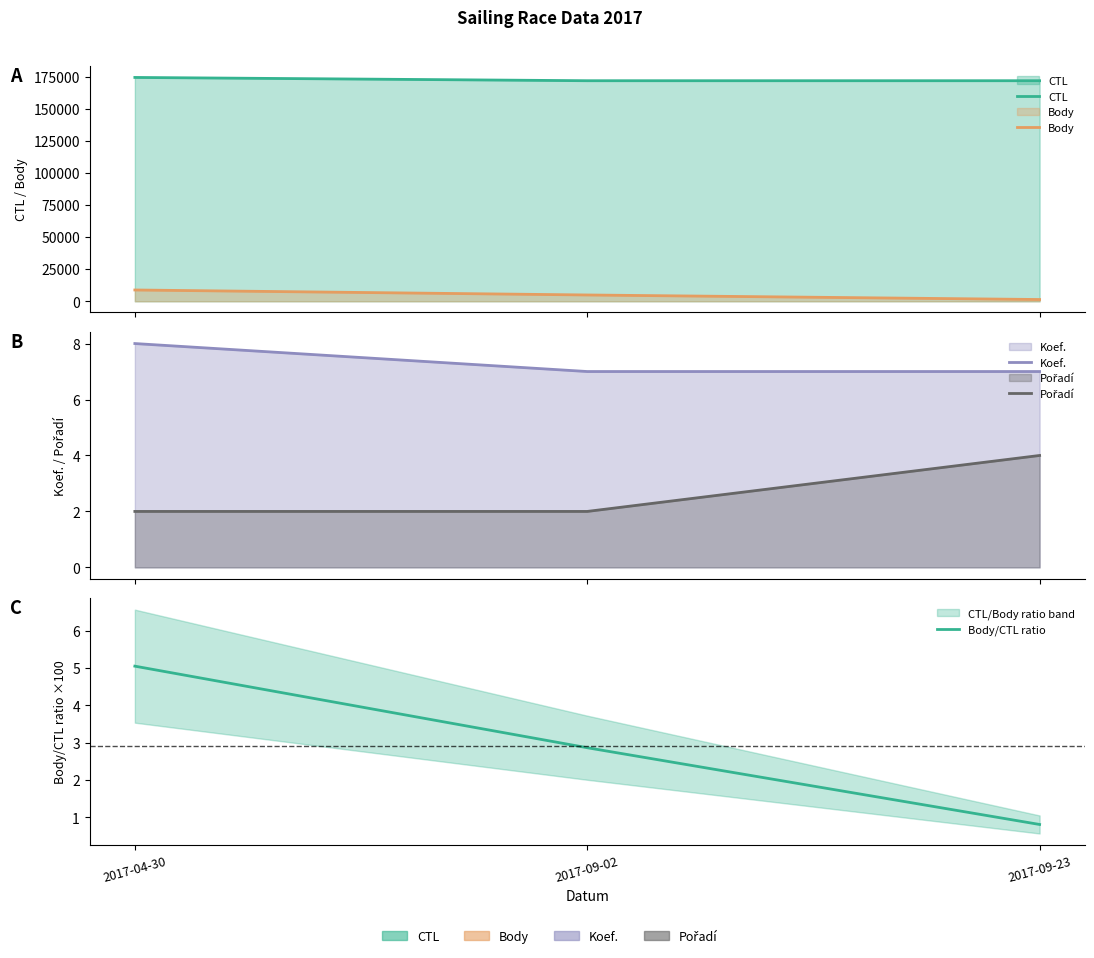

What is the minimum value for Body?

1385.0